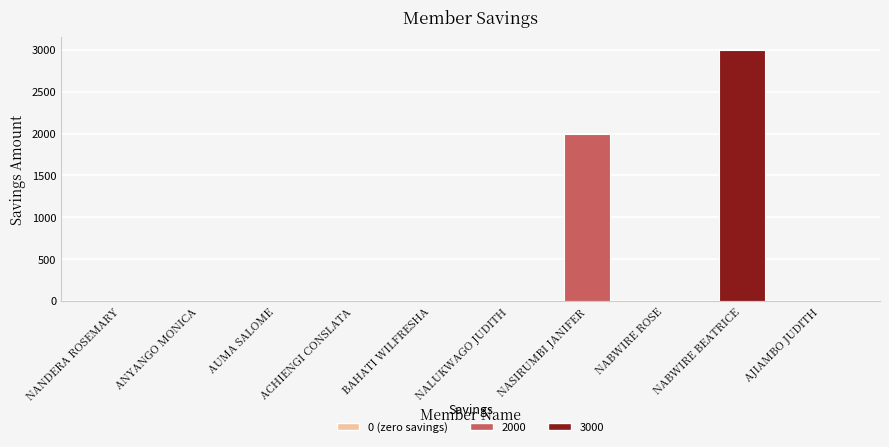

Is it true that the value at NANDERA ROSEMARY is 0?

True